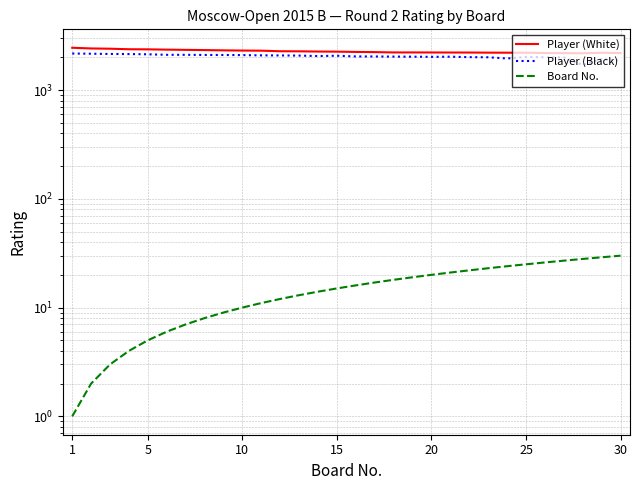

True or false: Player (White) has a value of 2216 at 20.

True